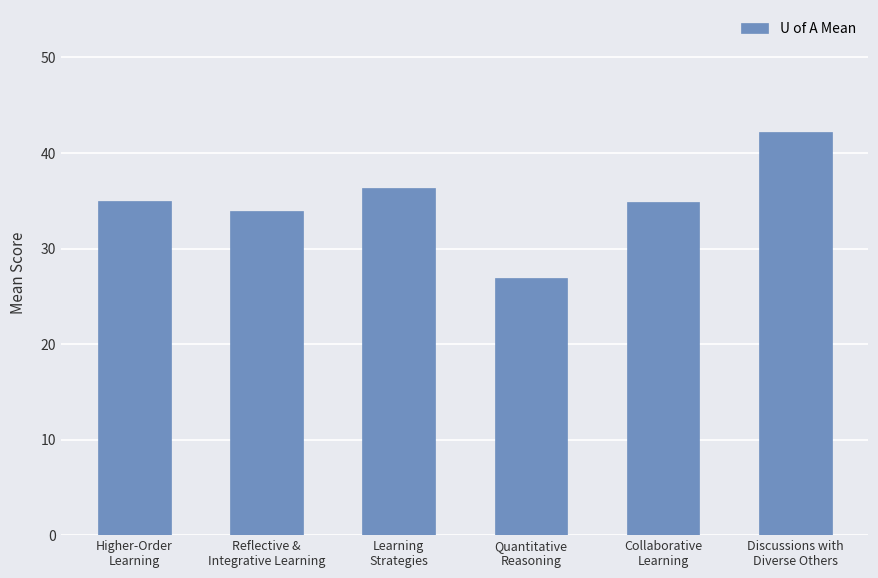

What is the average value?

34.9